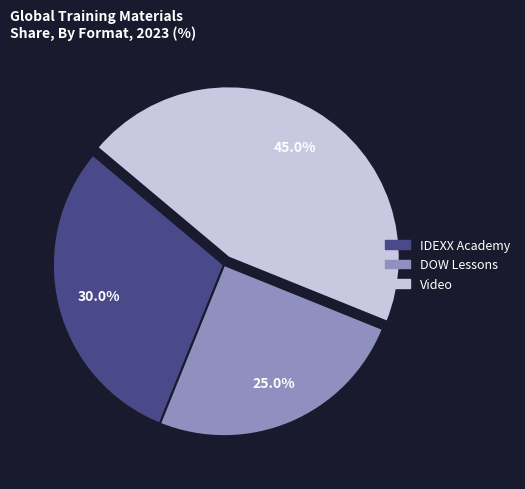

The Video slice represents 45% of the pie. True or false?

True